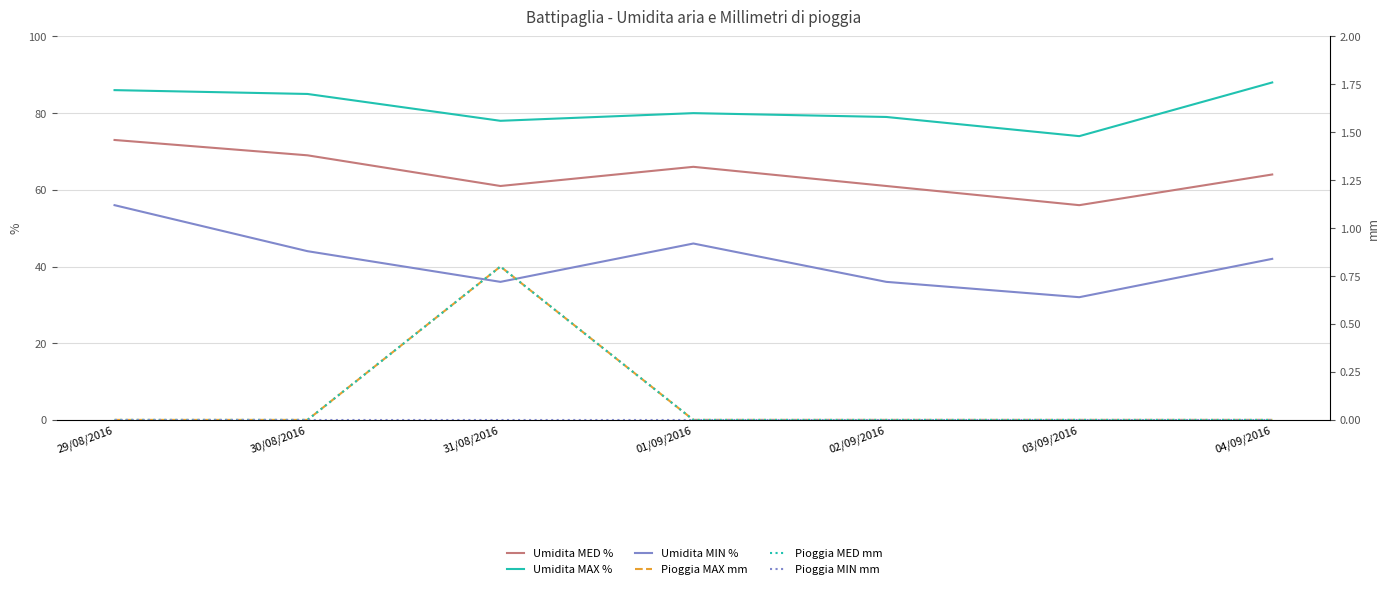

At how many categories does at least one series exceed 85?

2